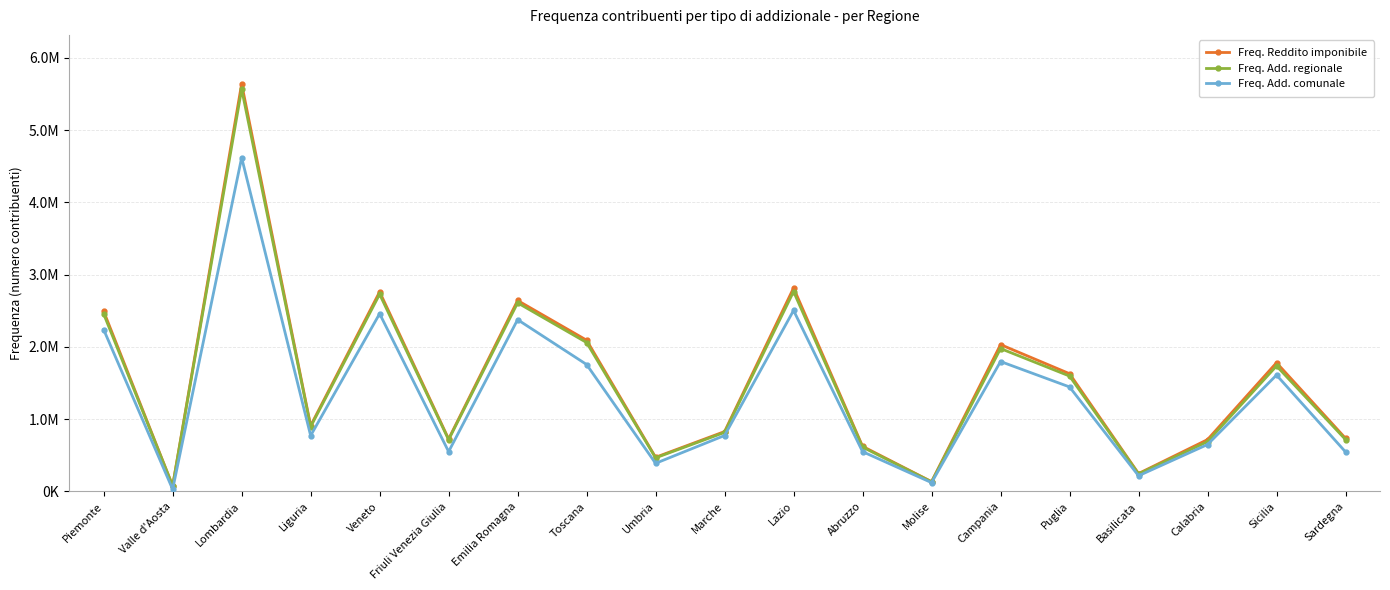

True or false: Freq. Reddito imponibile and Freq. Add. regionale cross at least once.

False